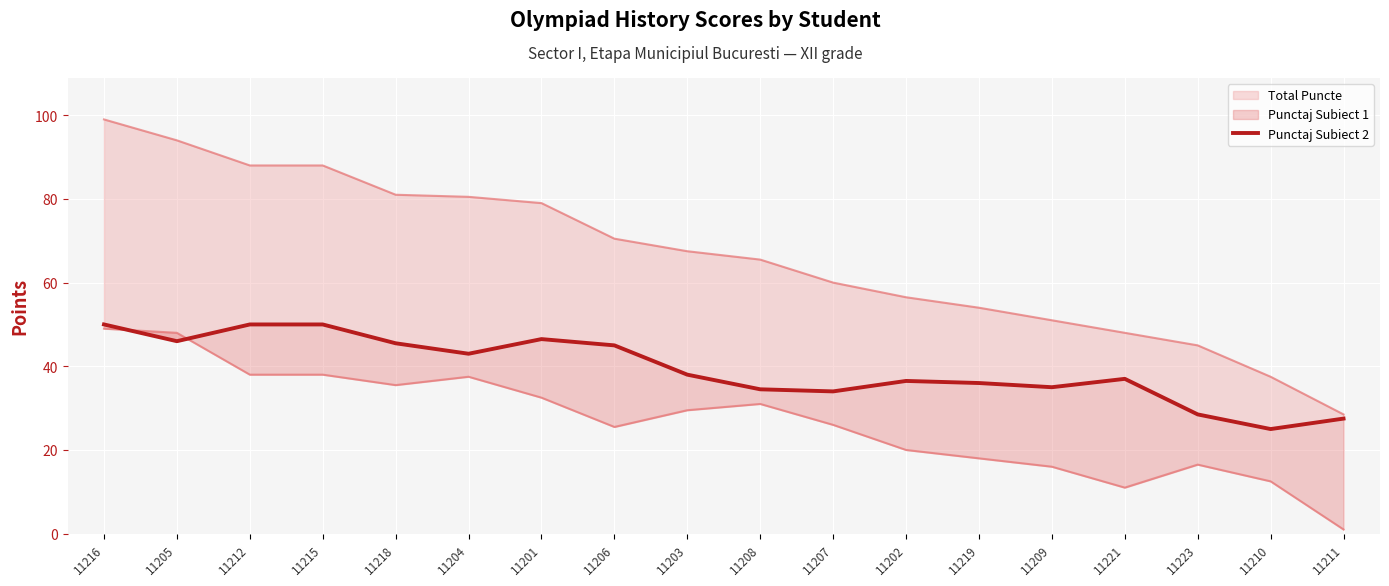

What is the difference between the maximum and minimum values?

25.0